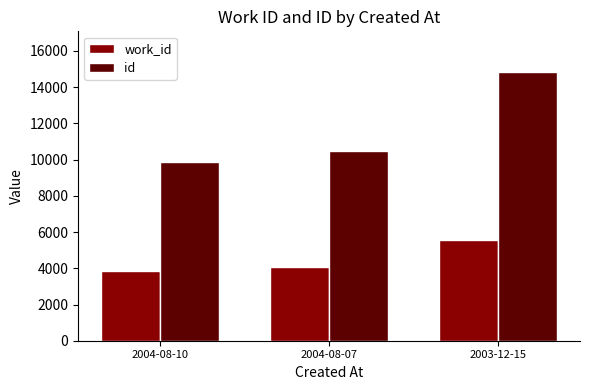

What is the difference between the id values at 2003-12-15 and 2004-08-07?

4371